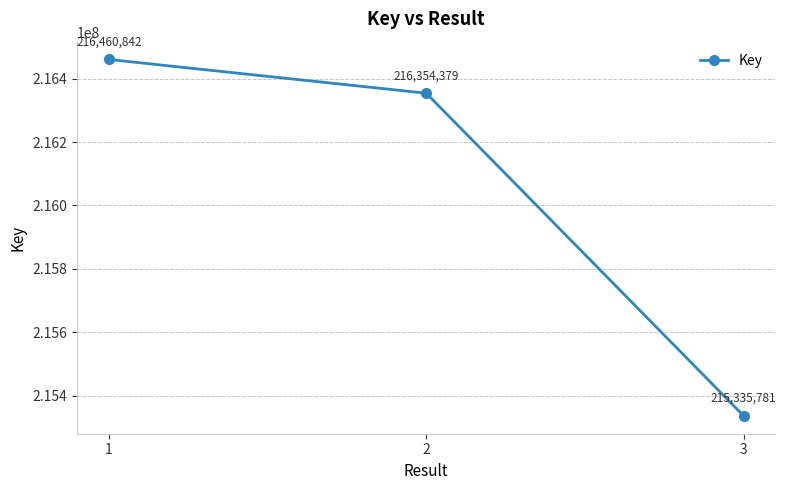

Approximately how many times larger is the value at 1 compared to 3?

1.0